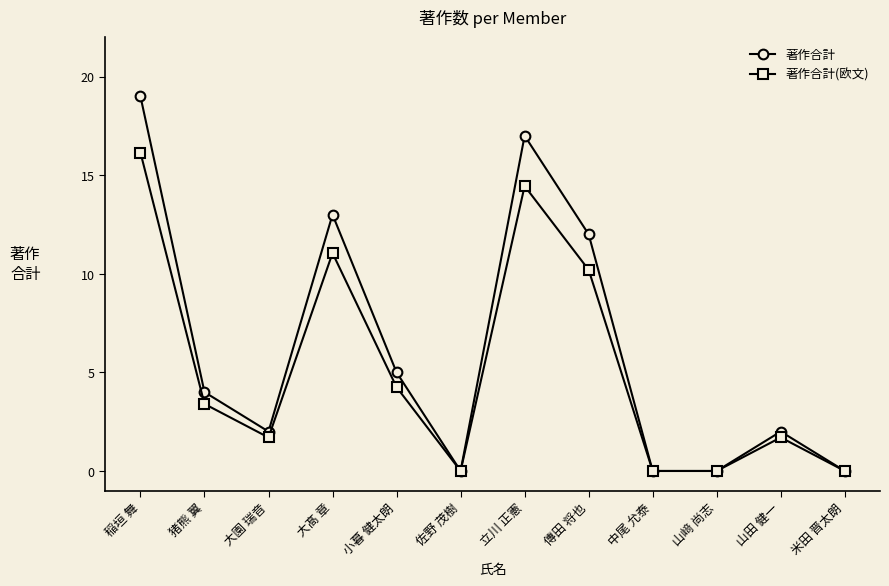

What is the label of the 8th point from the right?

小暮 健太朗